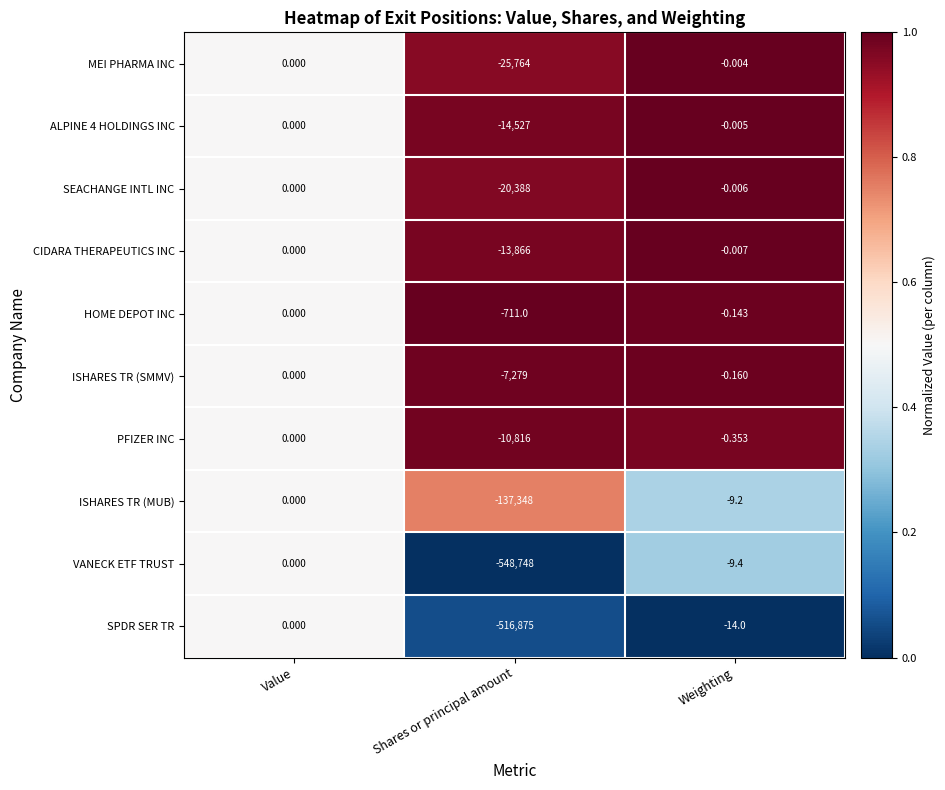

Rank the series at Shares or principal amount from highest to lowest value.

HOME DEPOT INC, ISHARES TR (SMMV), PFIZER INC, CIDARA THERAPEUTICS INC, ALPINE 4 HOLDINGS INC, SEACHANGE INTL INC, MEI PHARMA INC, ISHARES TR (MUB), SPDR SER TR, VANECK ETF TRUST